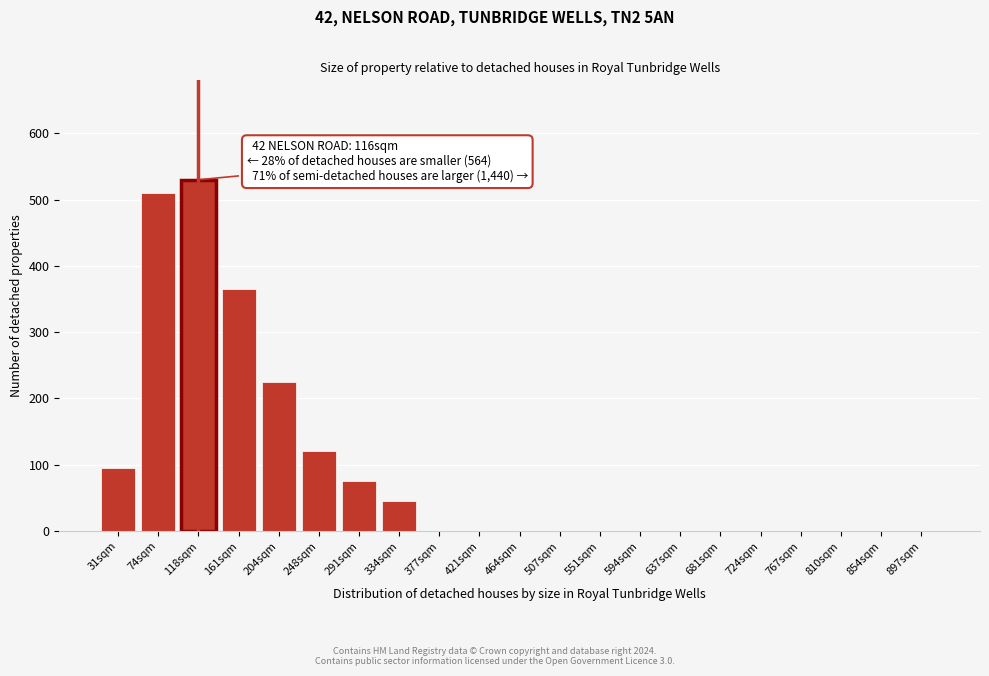

Reading left to right, extract all data points from this chart.

31sqm=95	74sqm=510	118sqm=530	161sqm=365	204sqm=225	248sqm=120	291sqm=75	334sqm=45	377sqm=0	421sqm=0	464sqm=0	507sqm=0	551sqm=0	594sqm=0	637sqm=0	681sqm=0	724sqm=0	767sqm=0	810sqm=0	854sqm=0	897sqm=0